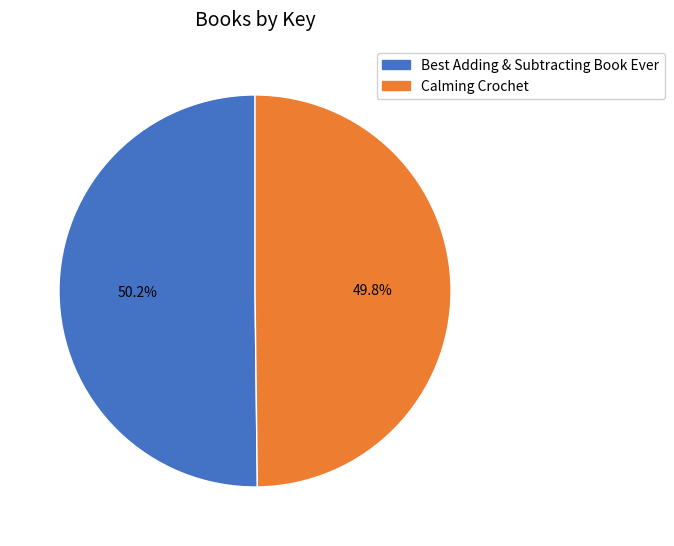

What percentage is NOT represented by Best Adding & Subtracting Book Ever?

49.8%